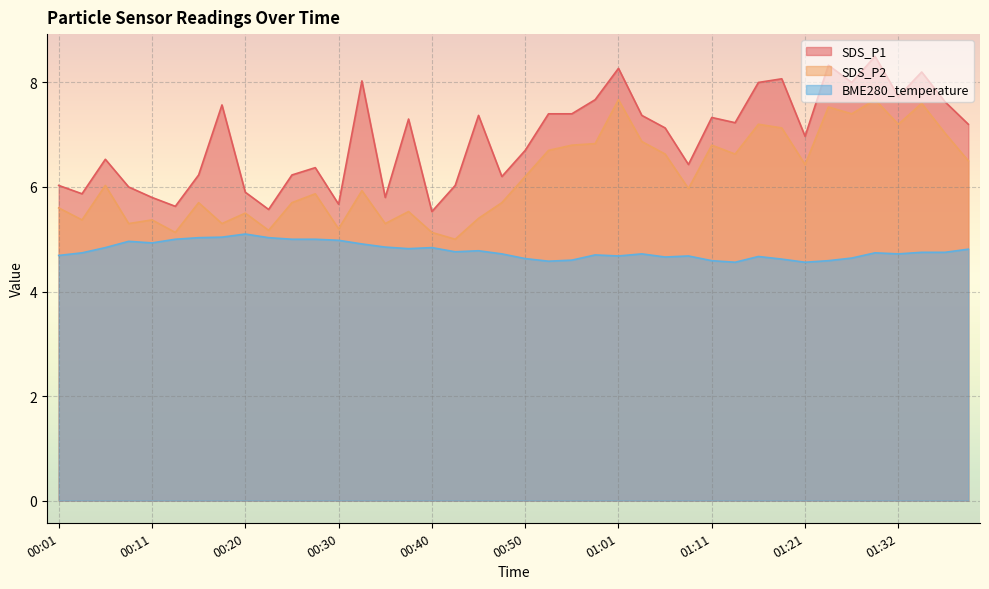

True or false: SDS_P2 and BME280_temperature intersect in this chart.

False